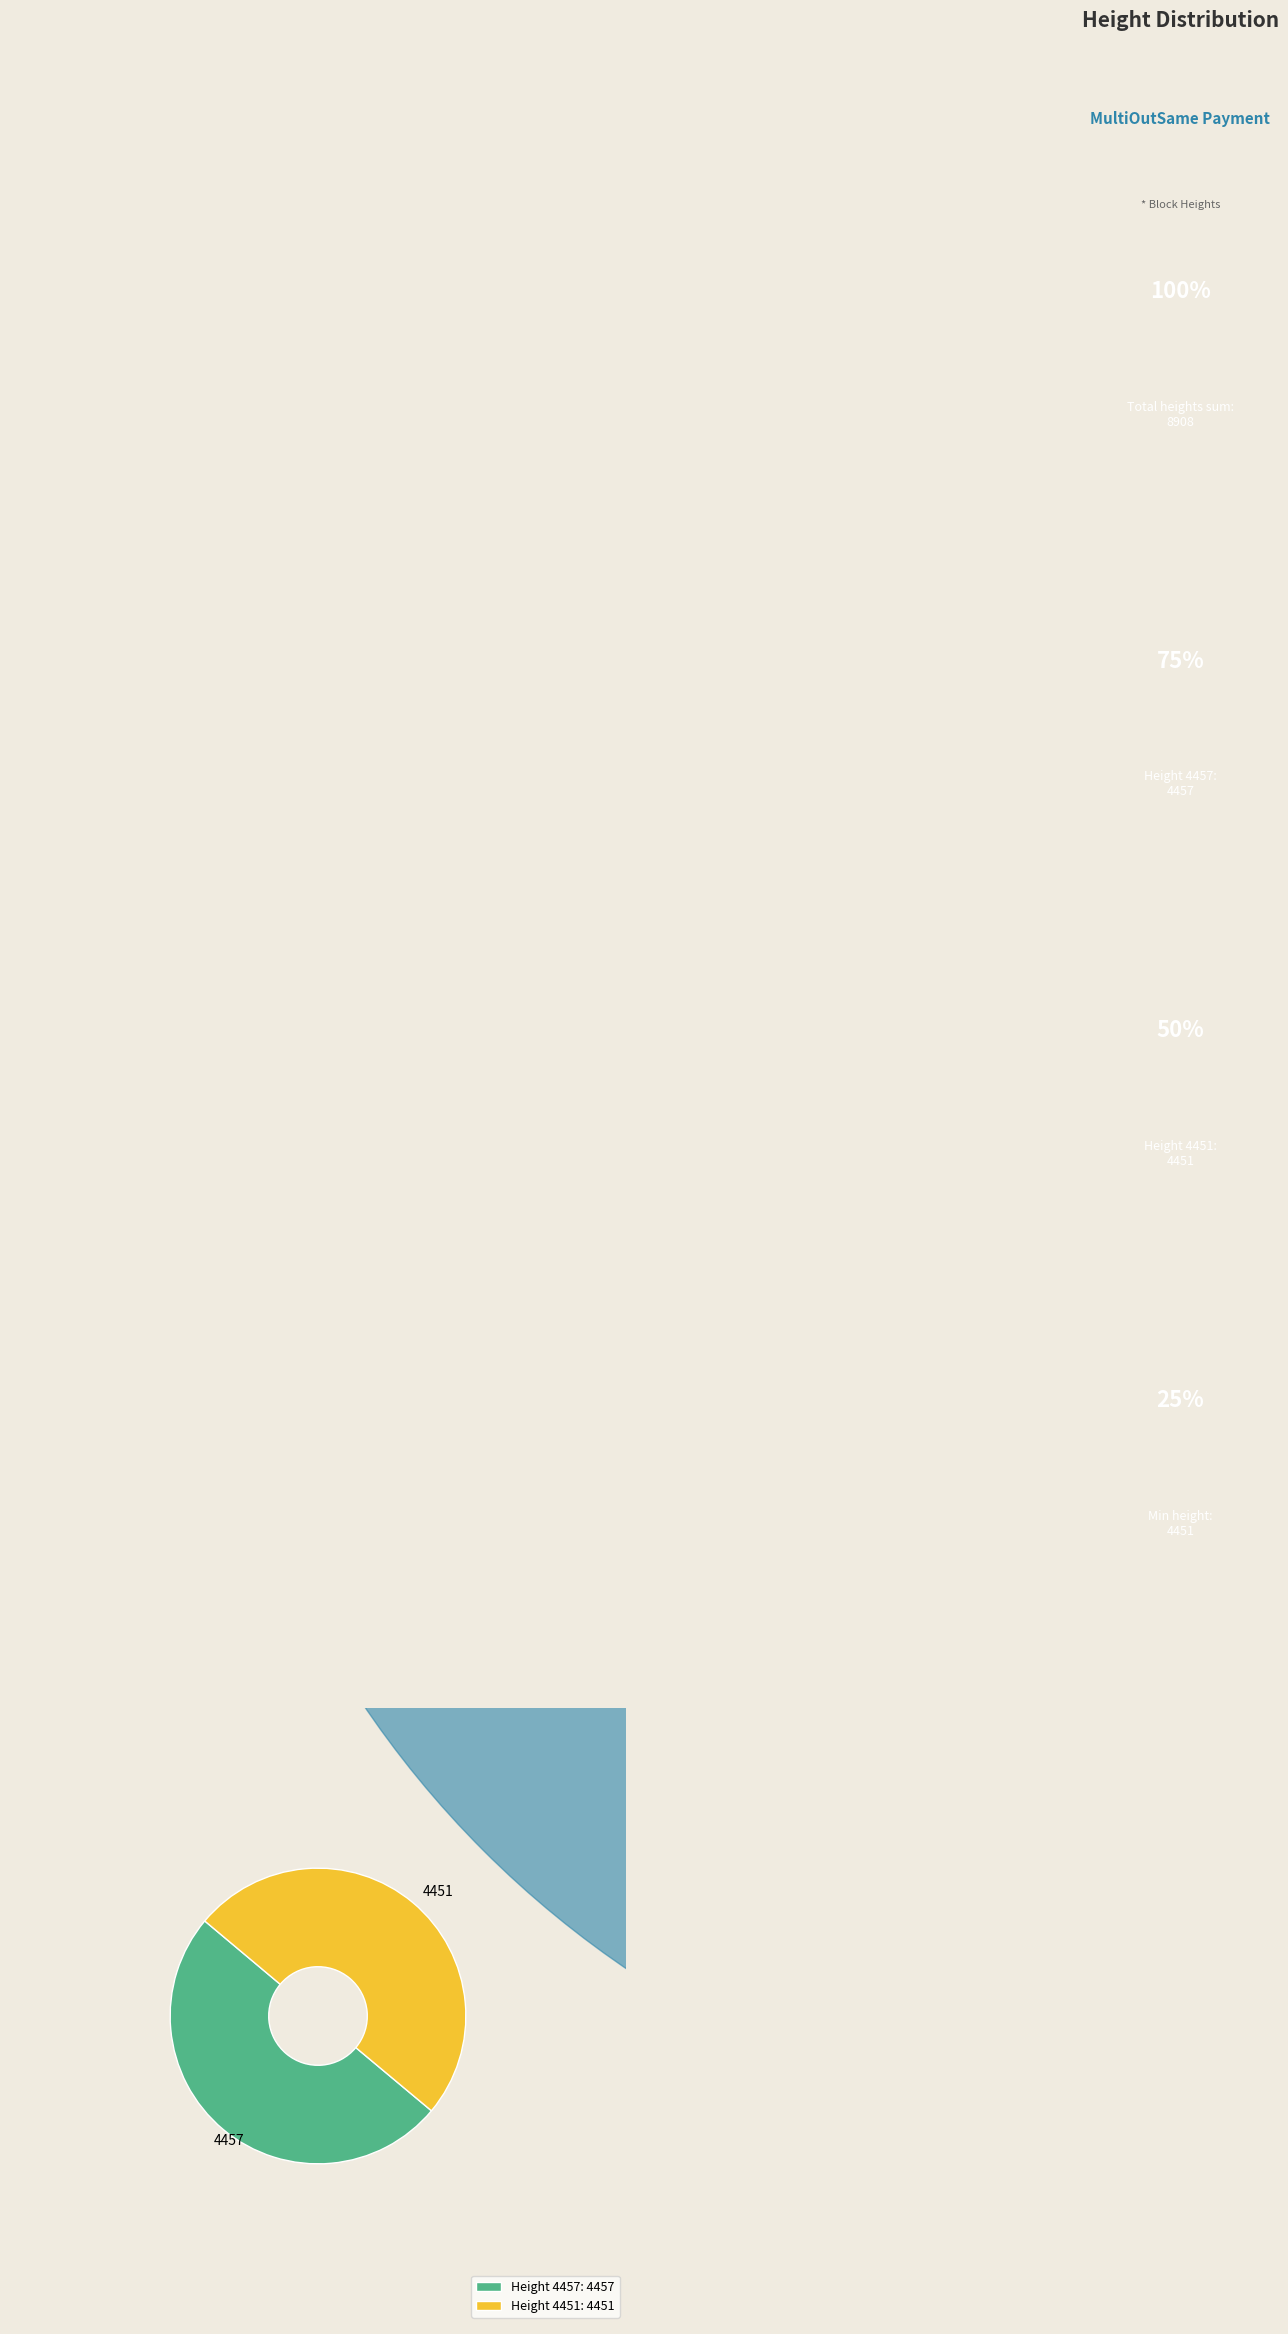

To the nearest percent, what portion does 4451 represent?

50%